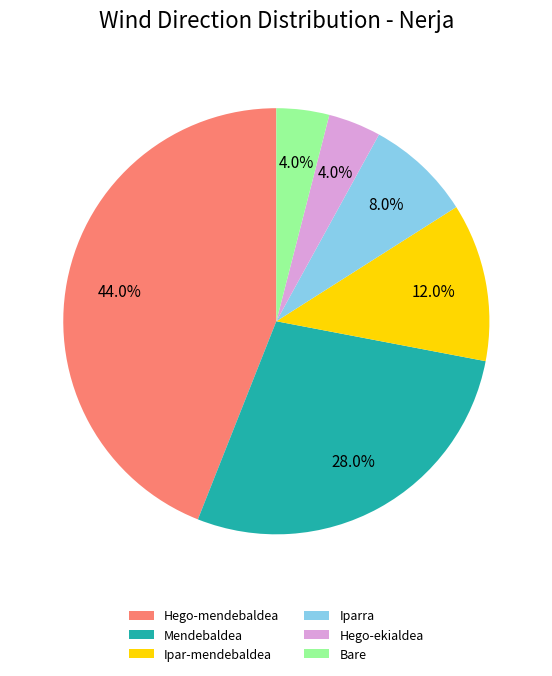

To the nearest percent, what is the combined percentage of Iparra and Hego-ekialdea?

12%